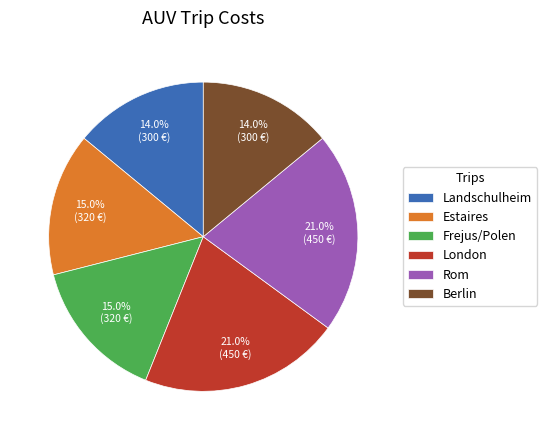

Is there any slice that represents more than half of the pie?

No